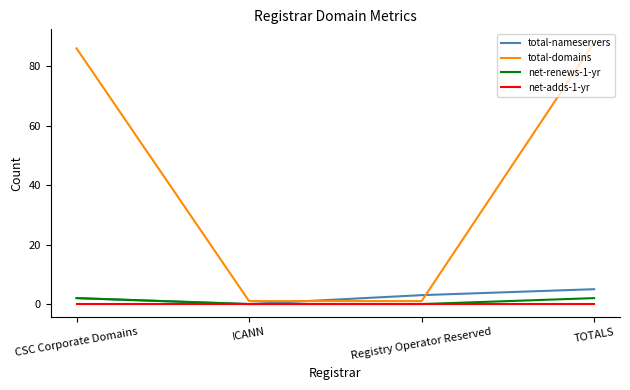

What position from the right is ICANN?

3